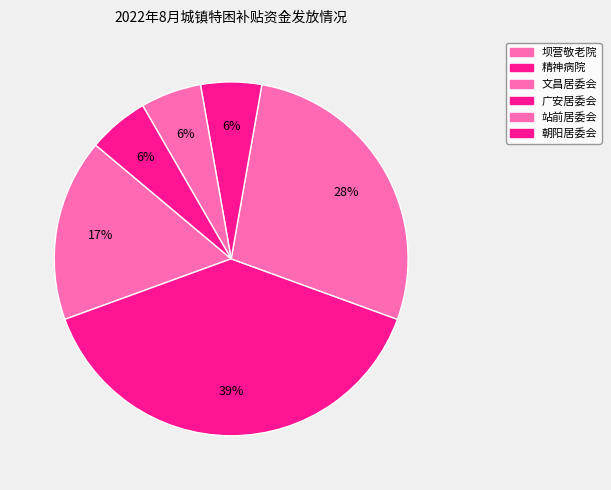

How many segments does this pie chart have?

6